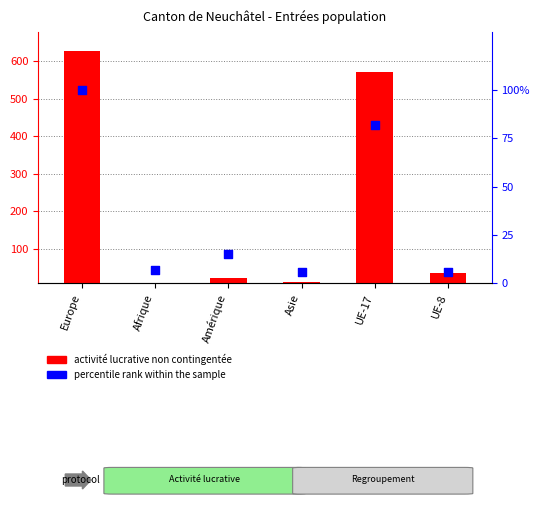

Which series has the largest Y range (max minus min)?

activité lucrative non contingentée